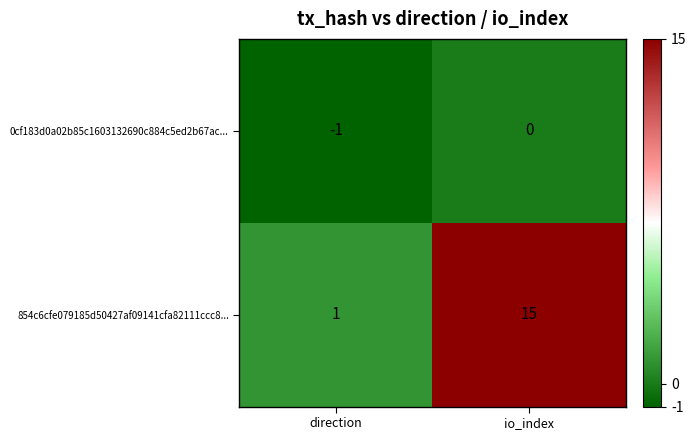

The 0cf183d0a02b85c1603132690c884c5ed2b67ac... series shows 0 at io_index. True or false?

True